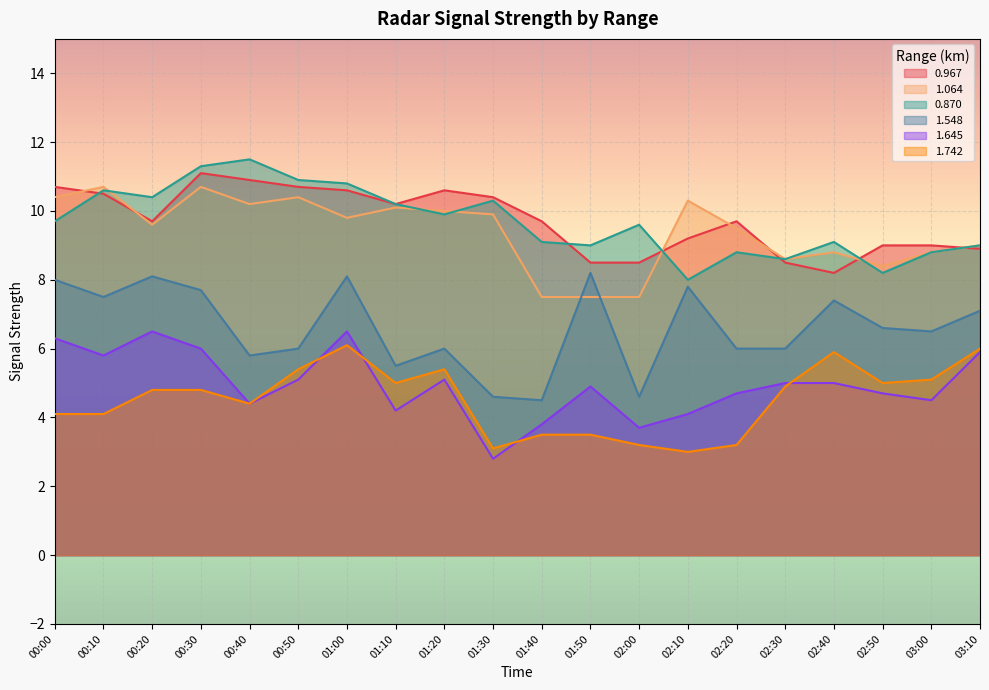

Is the value of 1.064 at 01:30 greater than the value of 1.645 at 01:40?

Yes